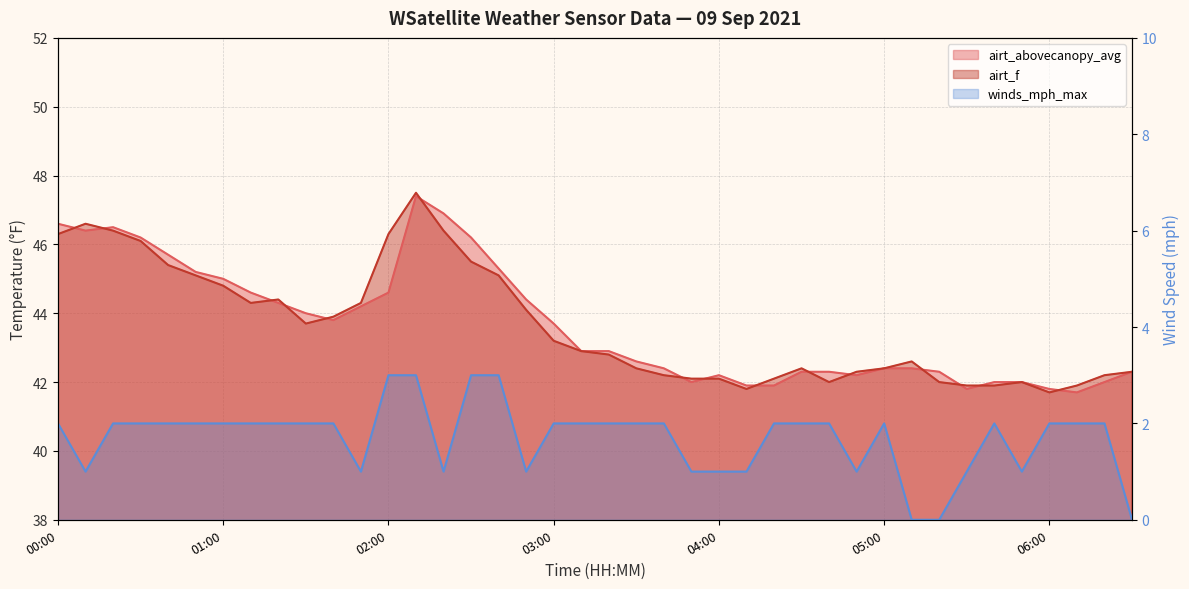

What is the total value across all series at 00:00?

94.9